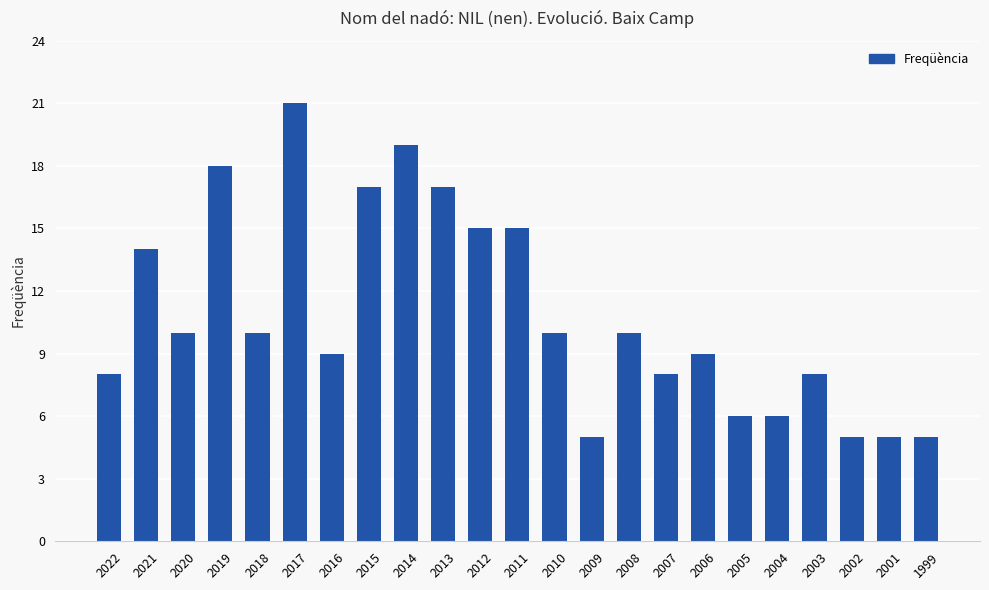

Count the number of categories in the chart.

23